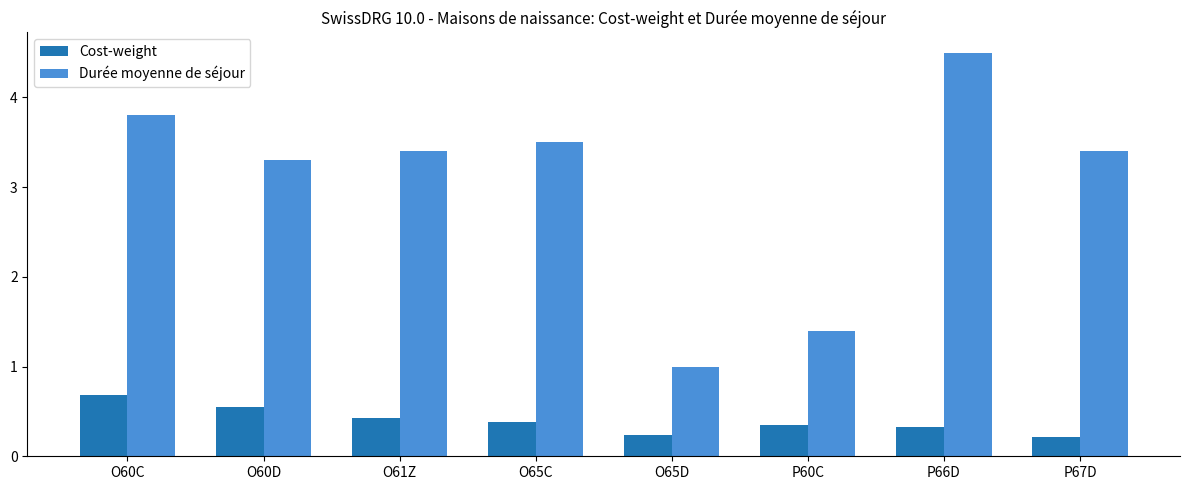

True or false: Durée moyenne de séjour has a value of 2.1 at P60C.

False